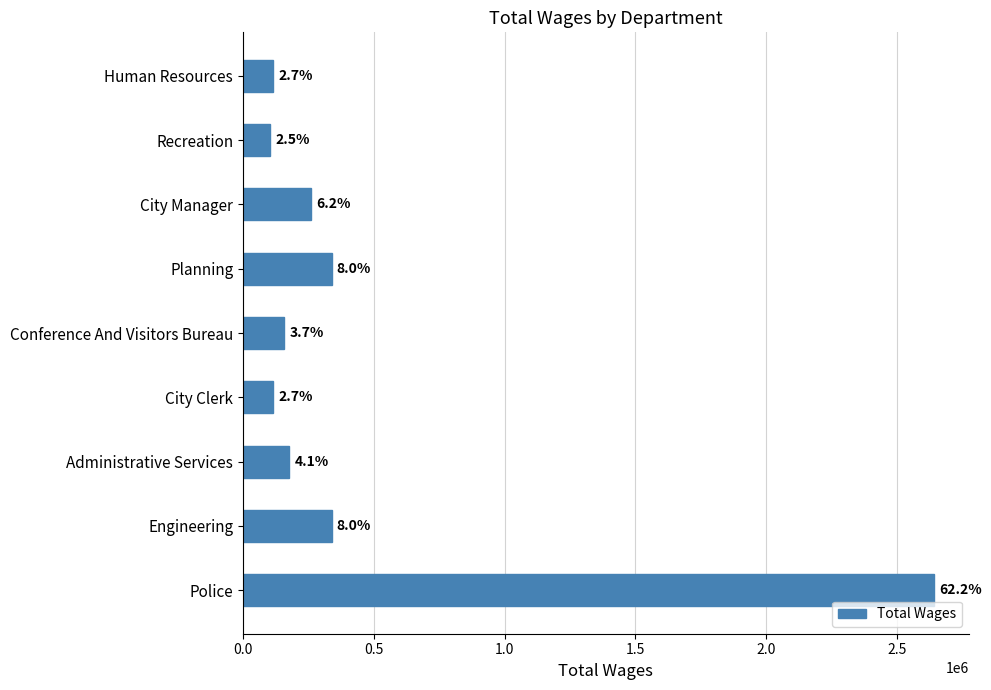

How many bars are there in total?

9